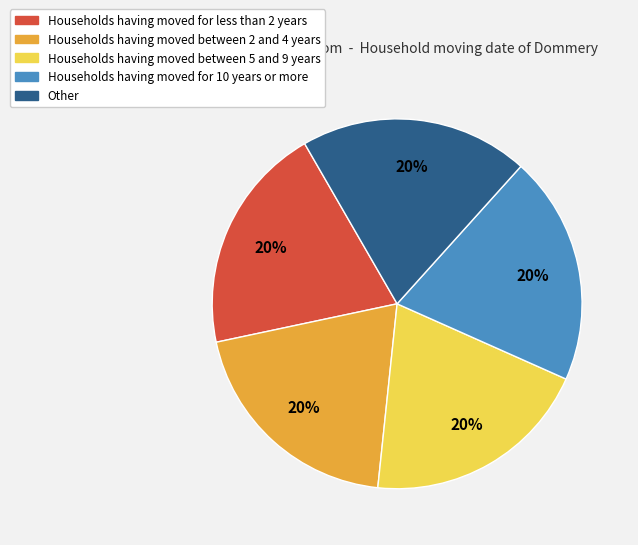

Is there any slice that represents more than half of the pie?

No